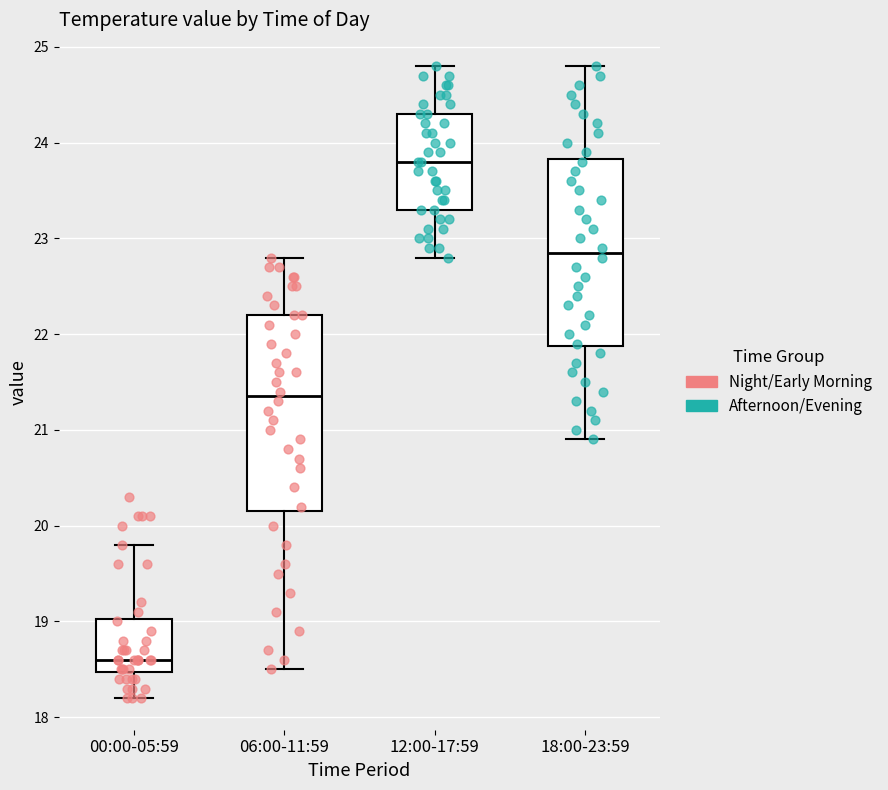

Reading left to right, read every box against the y-axis: the position of its median line, the range the box covers, and the ends of its whiskers. The values are not printed on the chart, so give them approximately, as read against the axis.

00:00-05:59: median 18.6, box 18.5 to 19.0, whiskers 18.2 to 19.8
06:00-11:59: median 21.4, box 20.2 to 22.2, whiskers 18.5 to 22.8
12:00-17:59: median 23.8, box 23.3 to 24.3, whiskers 22.8 to 24.8
18:00-23:59: median 22.9, box 21.9 to 23.8, whiskers 20.9 to 24.8